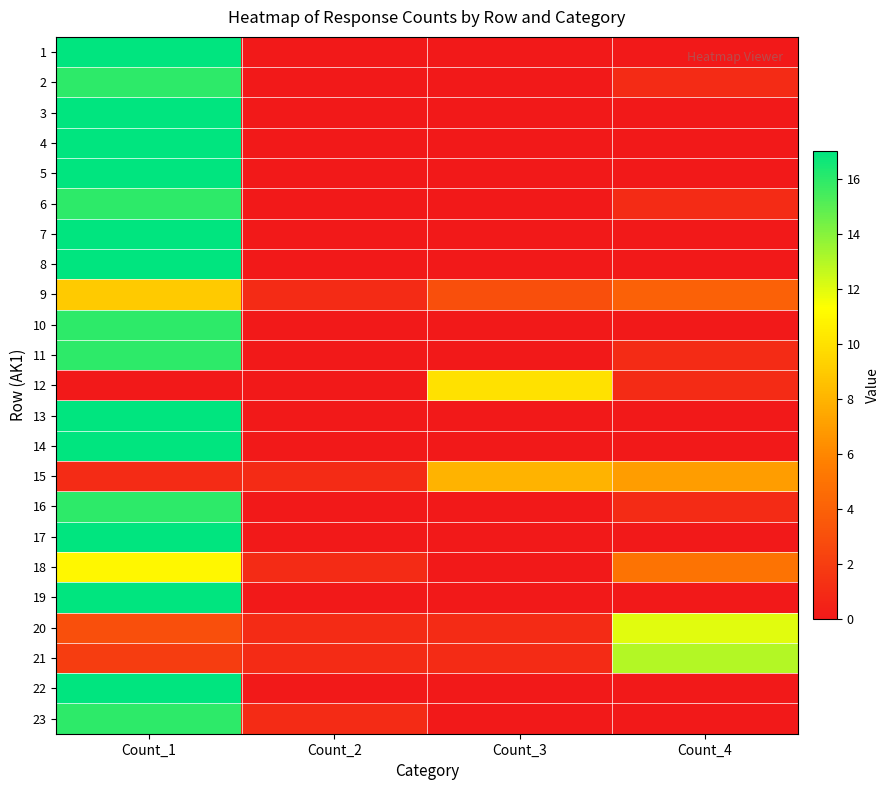

List the series in order of their peak value, lowest first.

15, 9, 12, 18, 20, 21, 2, 6, 10, 11, 16, 23, 1, 3, 4, 5, 7, 8, 13, 14, 17, 19, 22